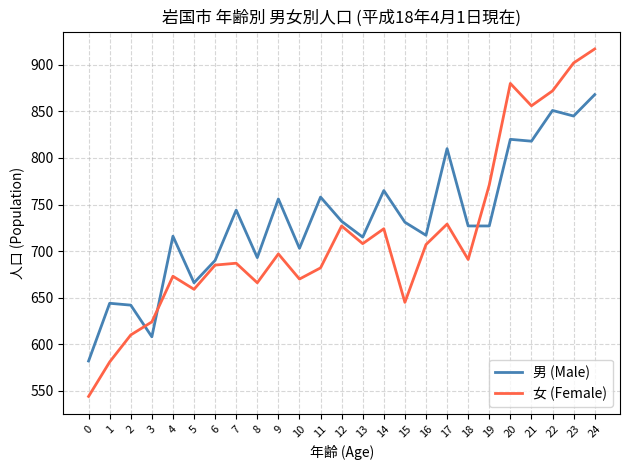

What is the highest value of the 女 (Female) series?

917